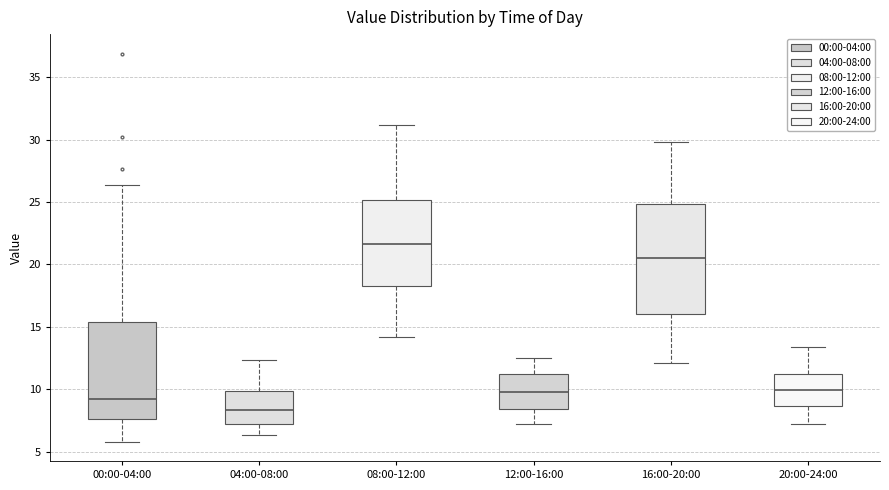

Reading left to right, read every box against the y-axis: the position of its median line, the range the box covers, and the ends of its whiskers. The values are not printed on the chart, so give them approximately, as read against the axis.

00:00-04:00: median 9.0, box 7.5 to 15.5, whiskers 6.0 to 26.5
04:00-08:00: median 8.5, box 7.0 to 10.0, whiskers 6.5 to 12.5
08:00-12:00: median 21.5, box 18.5 to 25.0, whiskers 14.0 to 31.0
12:00-16:00: median 10.0, box 8.5 to 11.0, whiskers 7.0 to 12.5
16:00-20:00: median 20.5, box 16.0 to 25.0, whiskers 12.0 to 30.0
20:00-24:00: median 10.0, box 8.5 to 11.5, whiskers 7.0 to 13.5